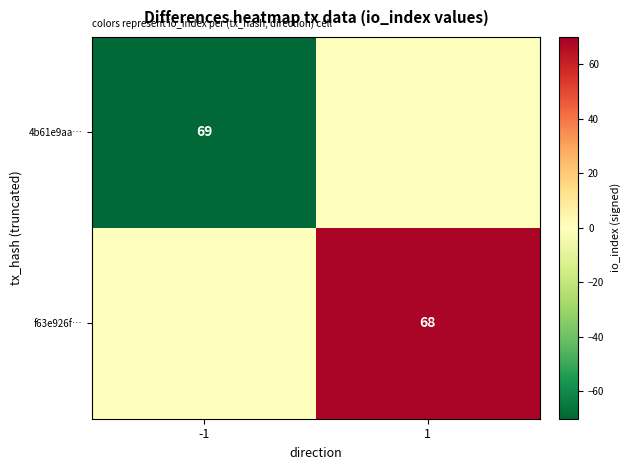

The value of f63e926f… at 1 is 17. True or false?

False